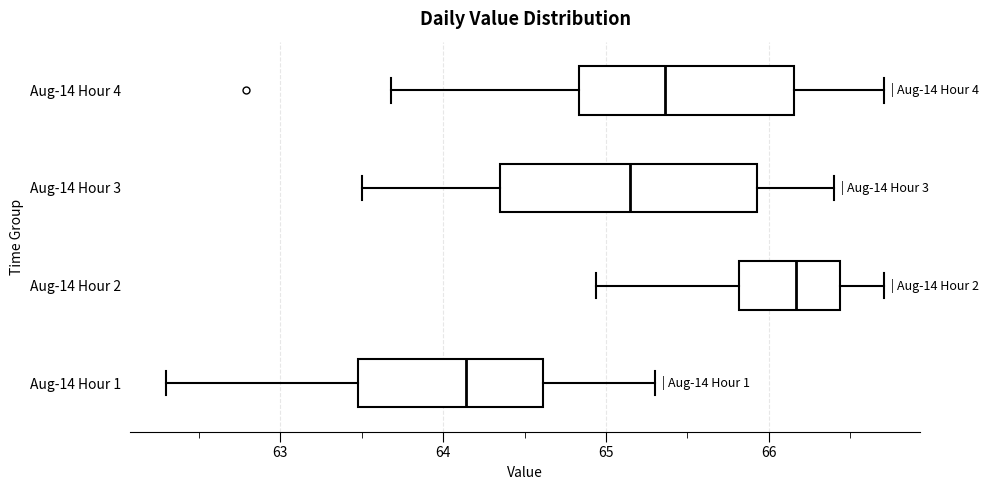

Which box's median line is the furthest to the left?

Aug-14 Hour 1